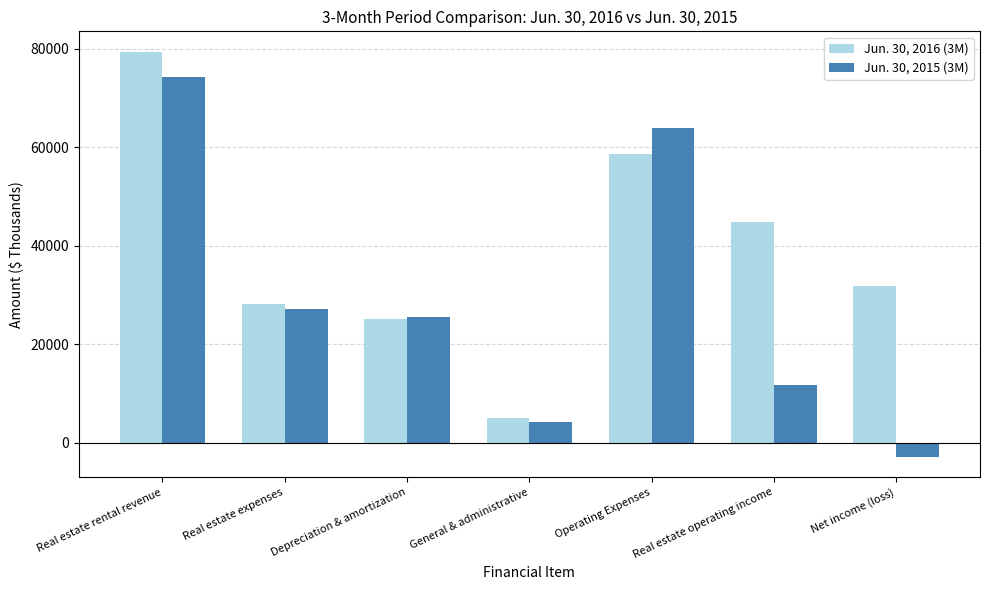

What is the difference between the maximum and minimum values in the Jun. 30, 2016 (3M) series?

74437